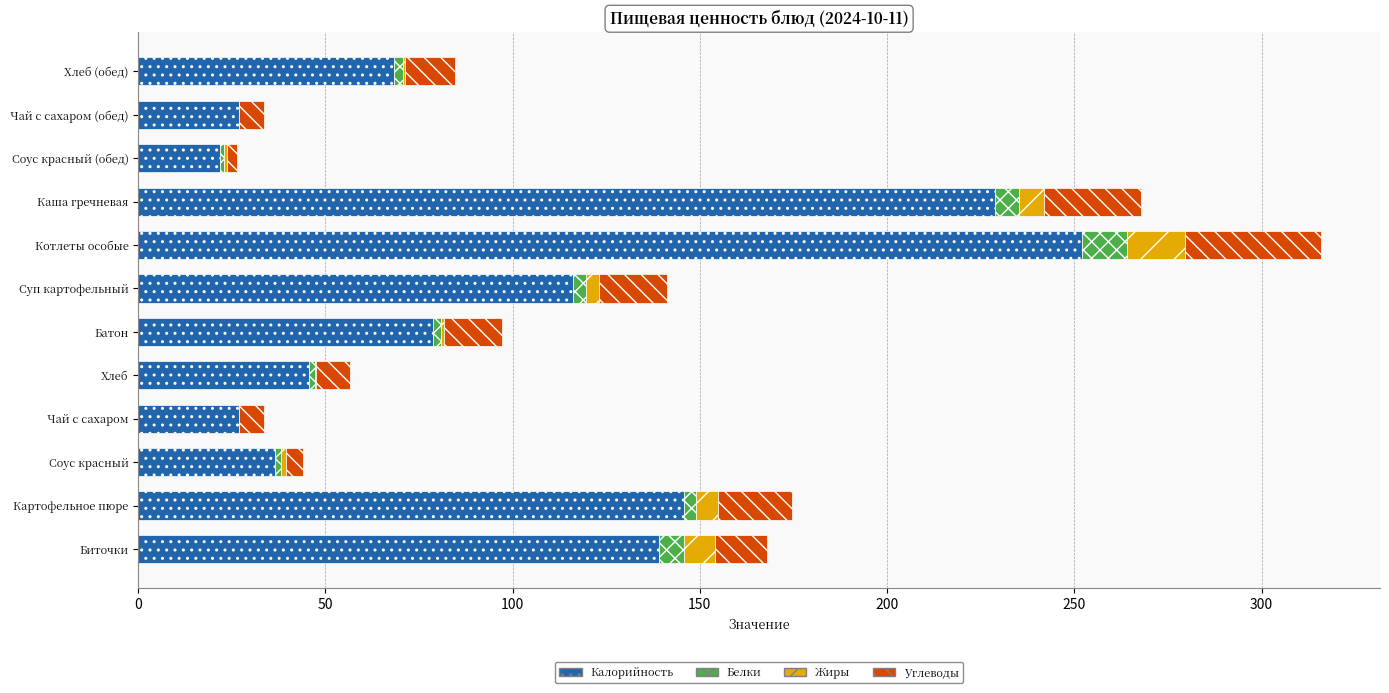

At which category is the sum across all series the highest?

Котлеты особые